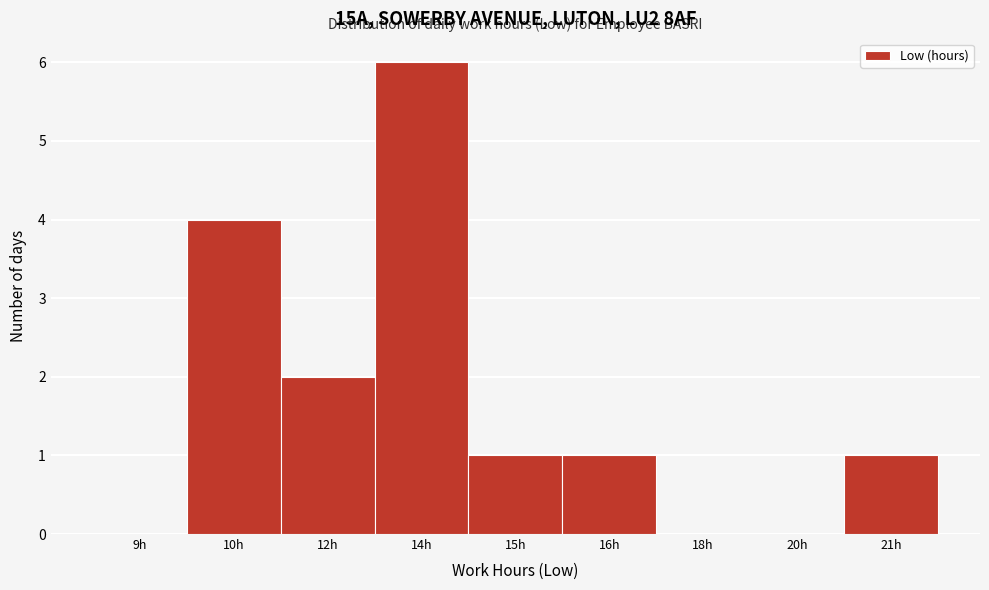

Reading left to right, list all the values displayed in this chart.

9h=0	10h=4	12h=2	14h=6	15h=1	16h=1	18h=0	20h=0	21h=1